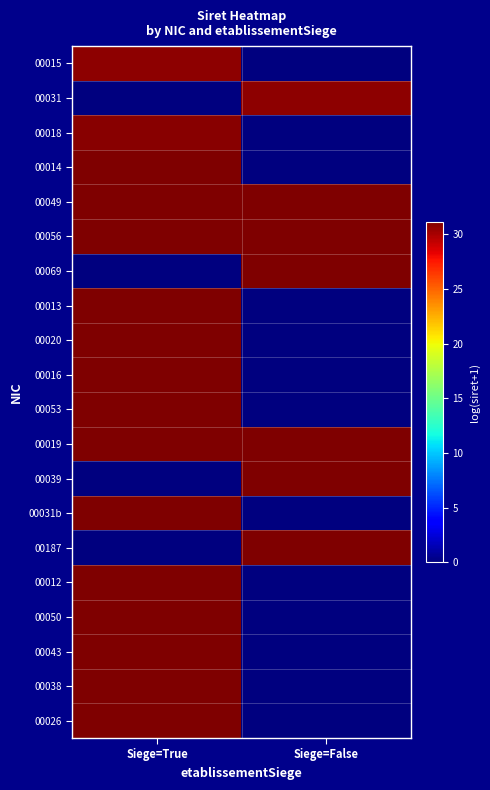

How many data points does each series have?

2